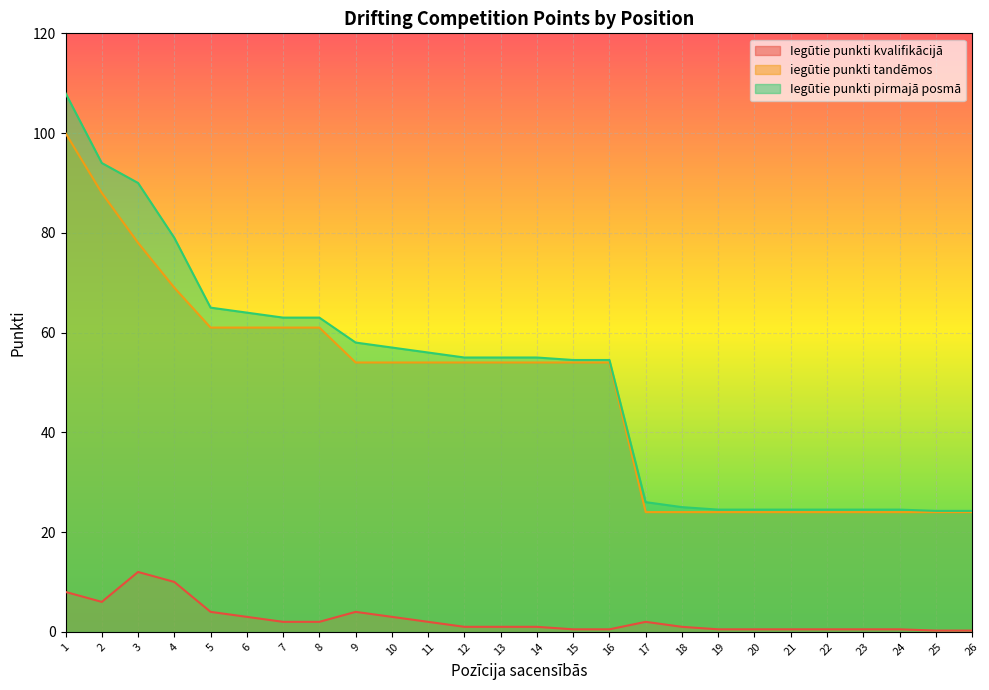

What is the value of the iegūtie punkti tandēmos point at the 25th from the left?

24.0